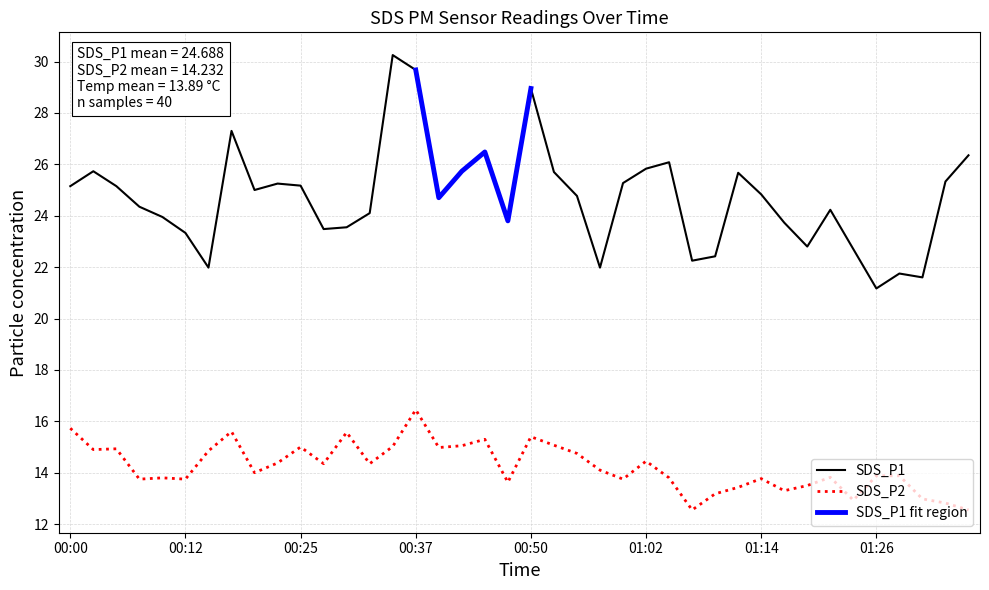

Reading left to right, what are all the values shown in this chart?

SDS_P1: 25.1	25.7	25.1	24.4	23.9	23.3	22.0	27.3	25.0	25.2	25.2	23.5	23.6	24.1	30.2	29.7	24.7	25.7	26.5	23.8	28.9	25.7	24.8	22.0	25.3	25.8	26.1	22.2	22.4	25.7	24.8	23.7	22.8	24.2	22.7	21.2	21.8	21.6	25.3	26.4
SDS_P2: 15.7	14.9	14.9	13.8	13.8	13.8	14.8	15.6	14.0	14.4	15.0	14.3	15.6	14.3	15.0	16.4	15.0	15.1	15.3	13.6	15.4	15.1	14.8	14.1	13.8	14.4	13.8	12.6	13.2	13.4	13.8	13.3	13.5	13.8	12.9	13.9	13.9	13.0	12.8	12.6